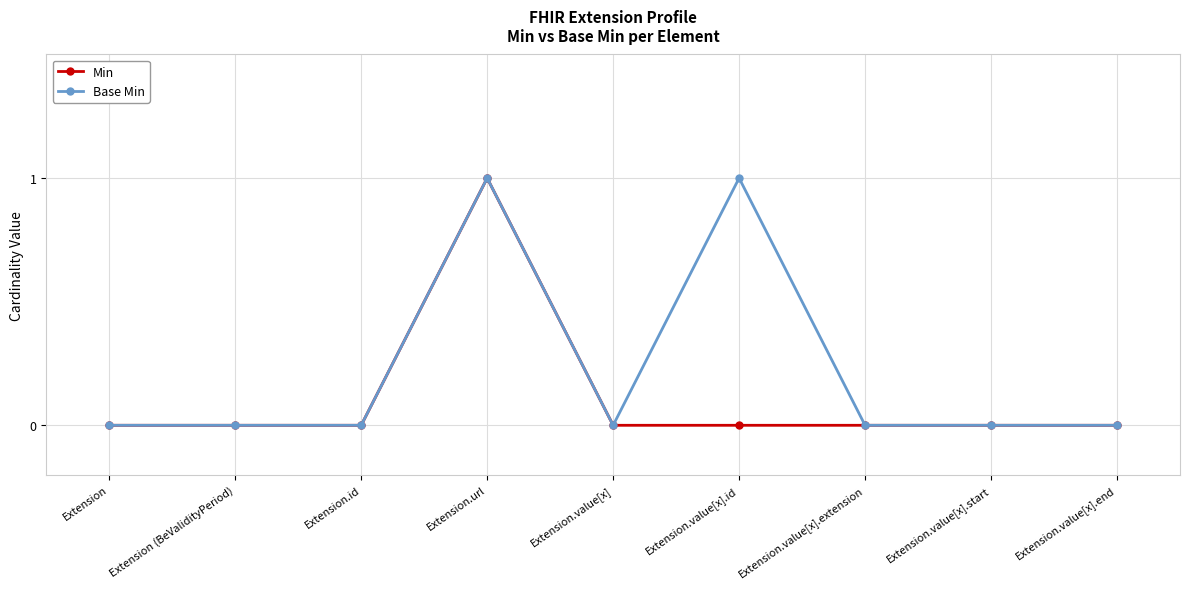

Does the chart display data point markers on the line(s)?

Yes